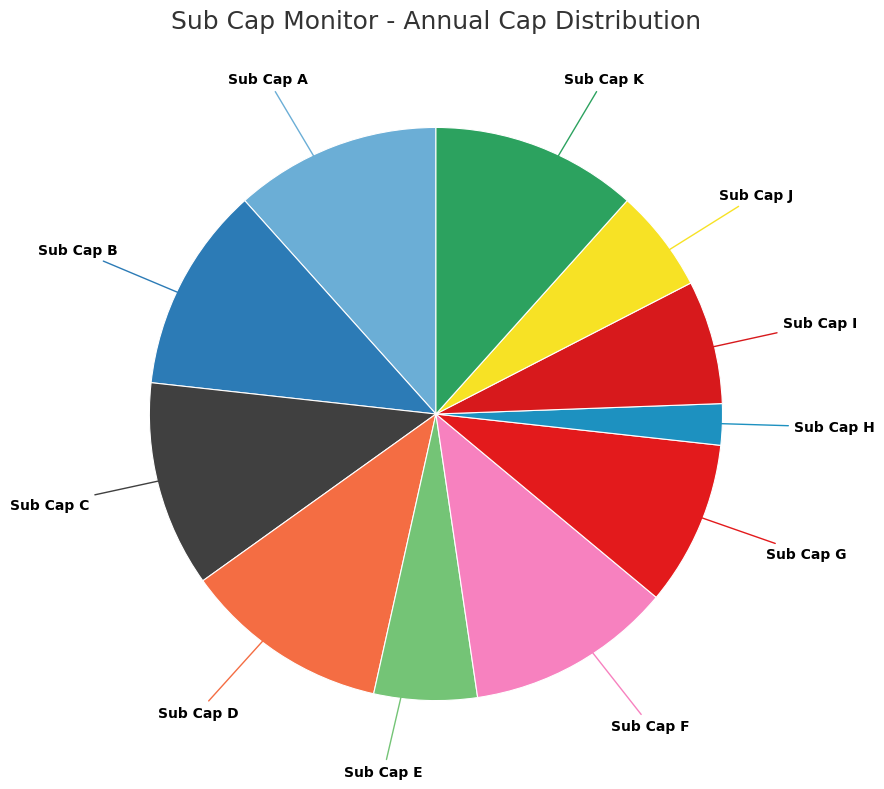

What is the smallest slice in the pie chart?

Sub Cap H